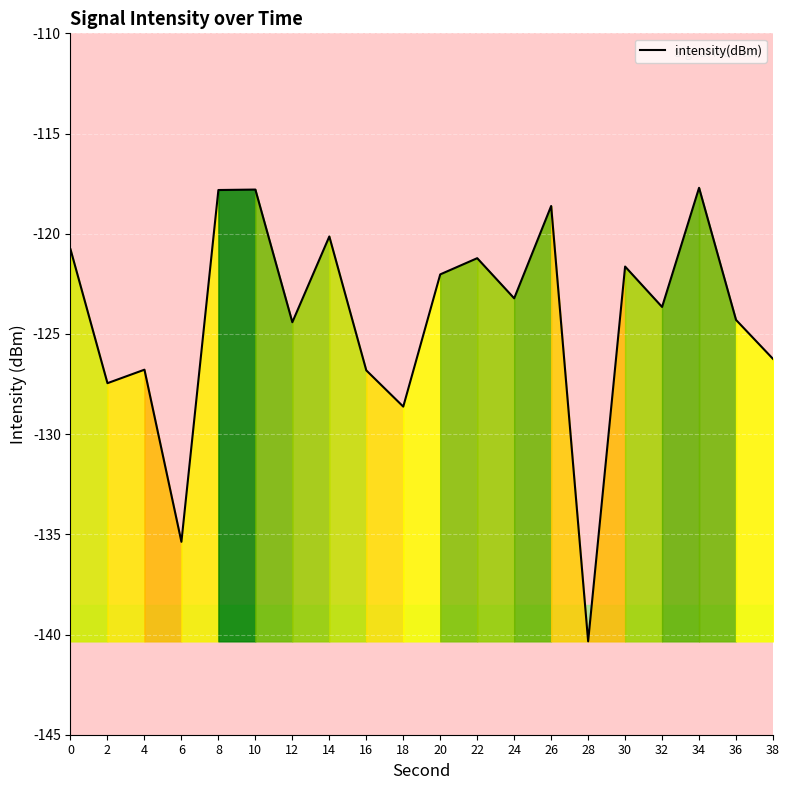

Count the number of data series in this chart.

1